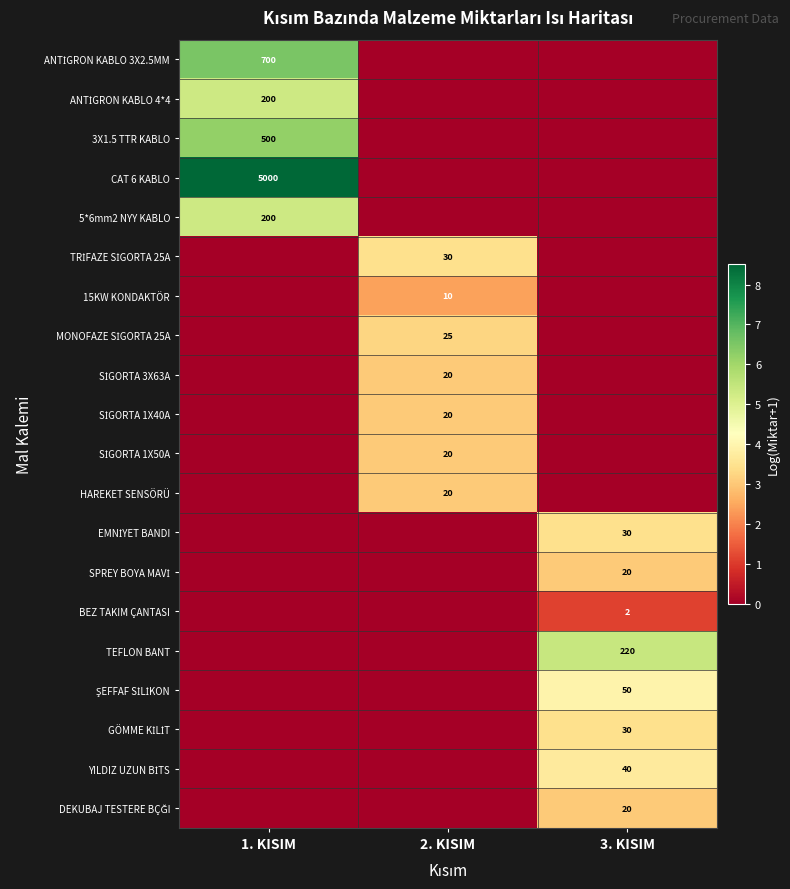

List the labels in order of DEKUBAJ TESTERE BÇĞI value, smallest first.

1. KISIM, 2. KISIM, 3. KISIM